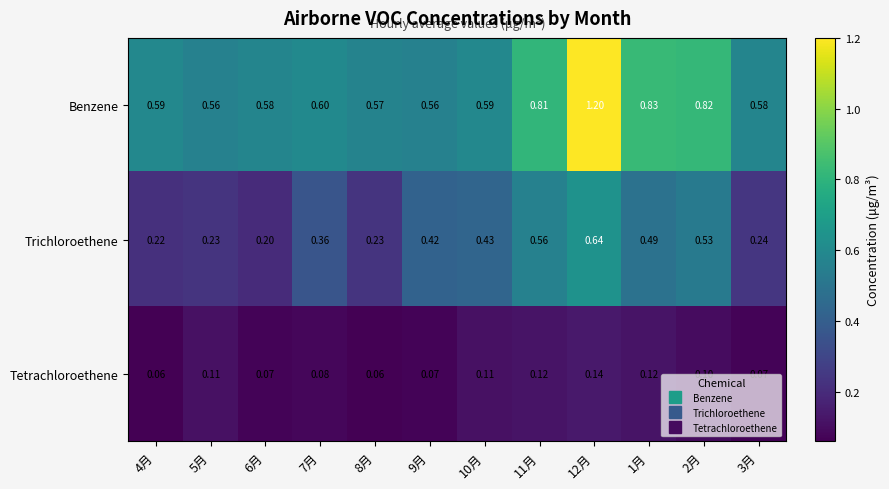

What is the minimum value shown in the chart?

0.1